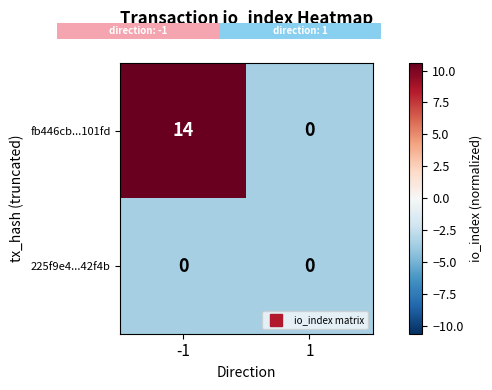

The value of 225f9e4...42f4b at 1 is -5.1. True or false?

False